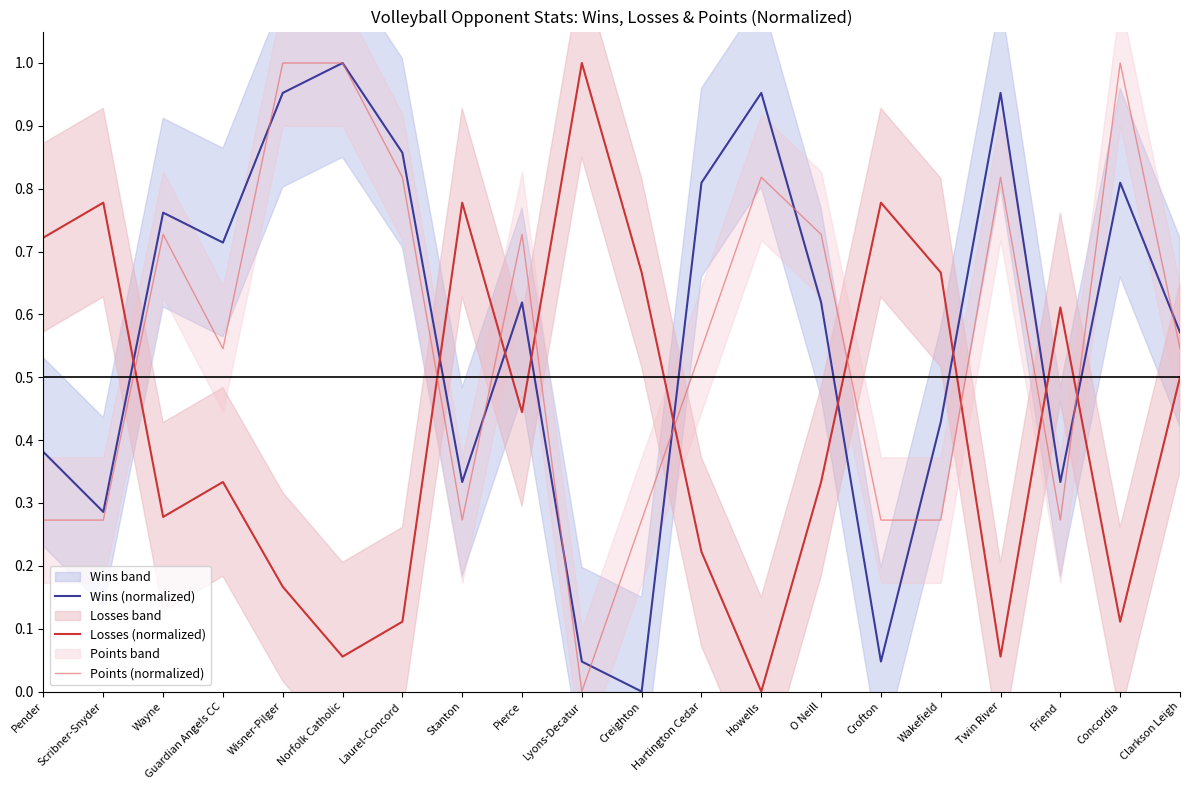

The value of Losses (normalized) at Guardian Angels CC is 0.5. True or false?

False